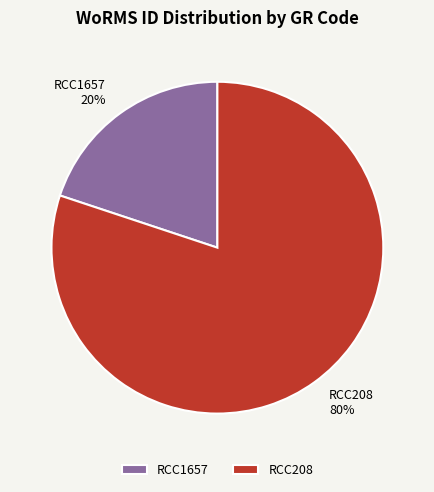

Does RCC1657 account for over 50% of the chart?

No